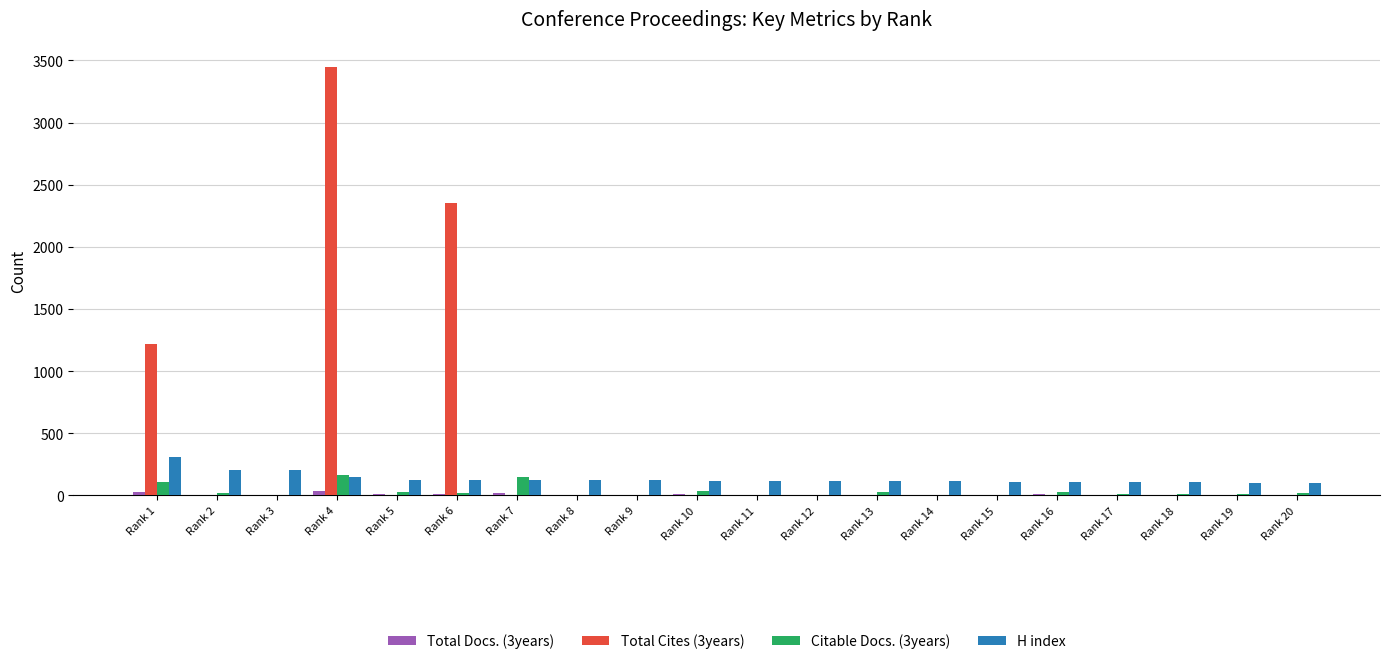

The value of Citable Docs. (3years) at Rank 4 is 160. True or false?

True